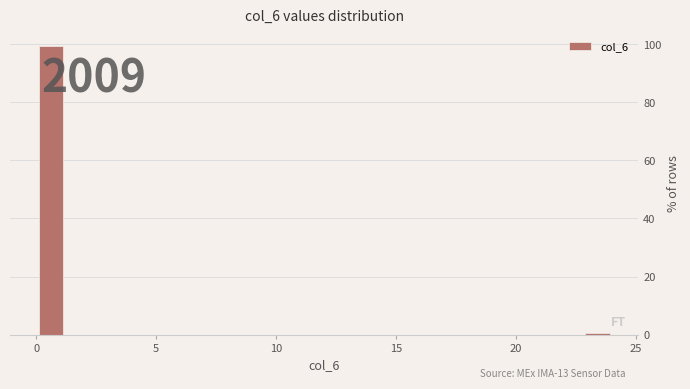

Read against the x-axis, roughly where is the centre of the tallest bar?

0.5